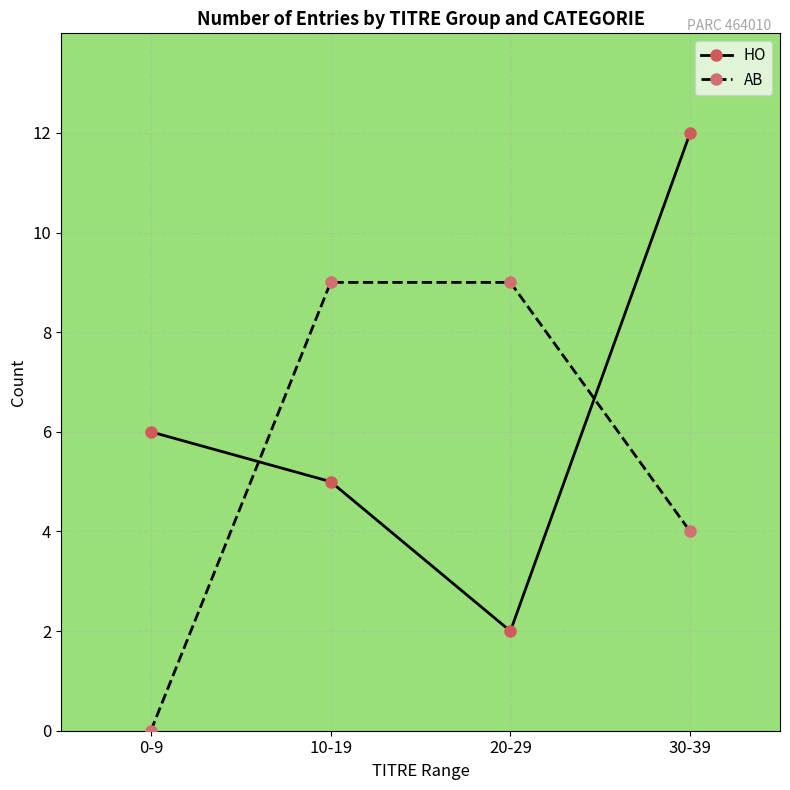

At 30-39, list the series in order from largest to smallest.

HO, AB